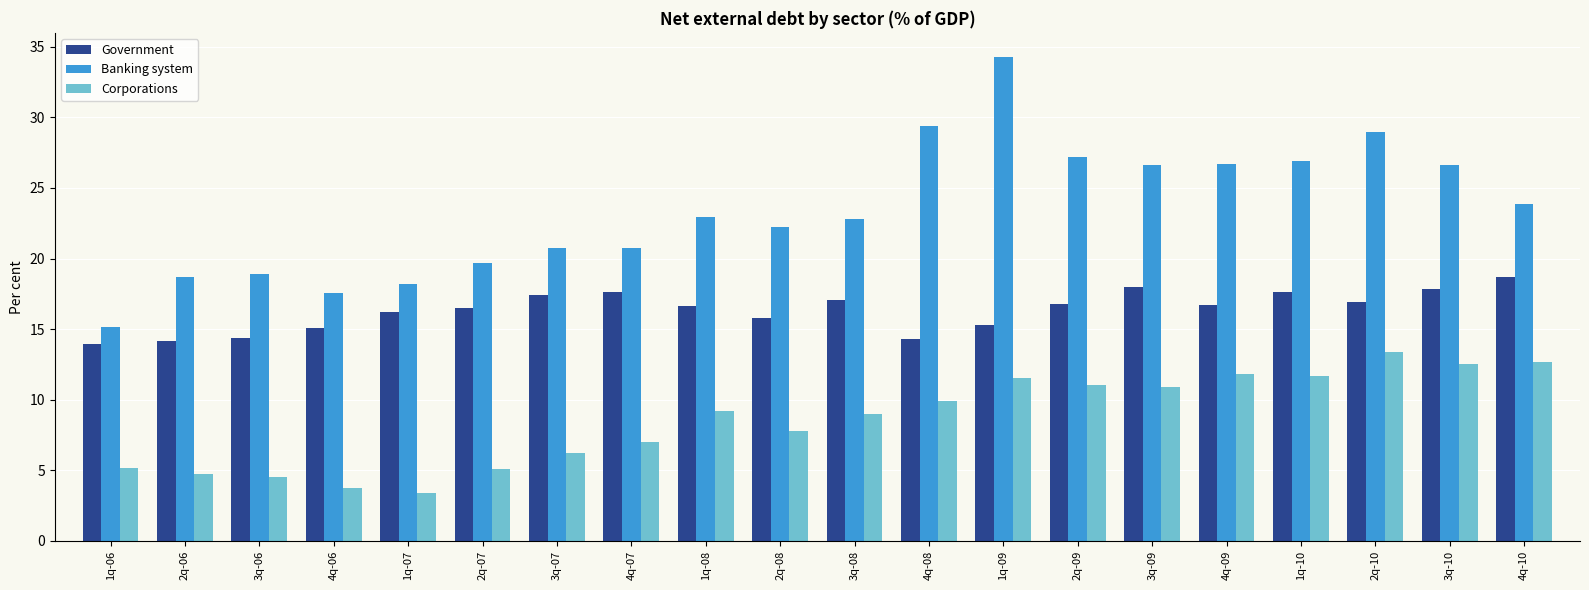

What is the label of the 18th bar from the right?

3q-06